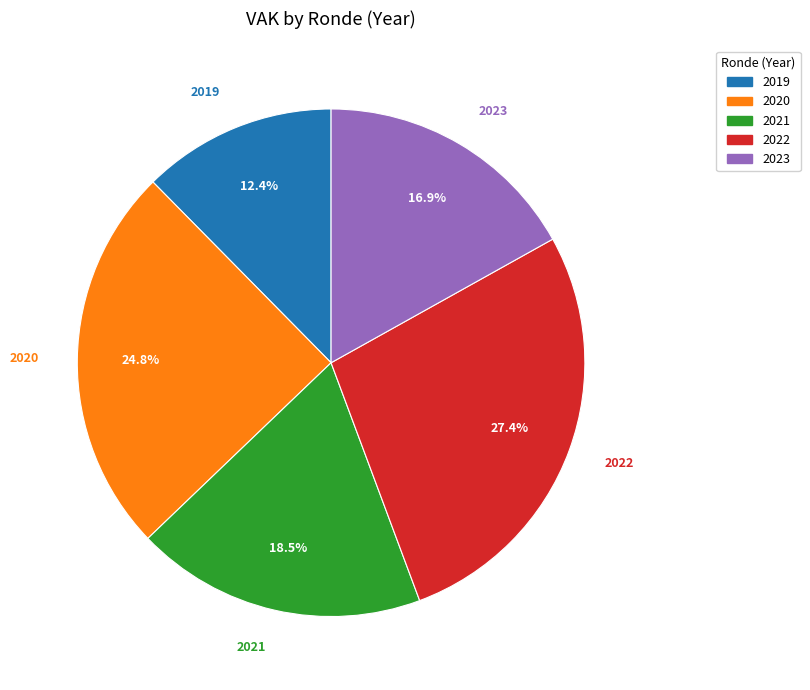

Is there a majority slice in this chart?

No